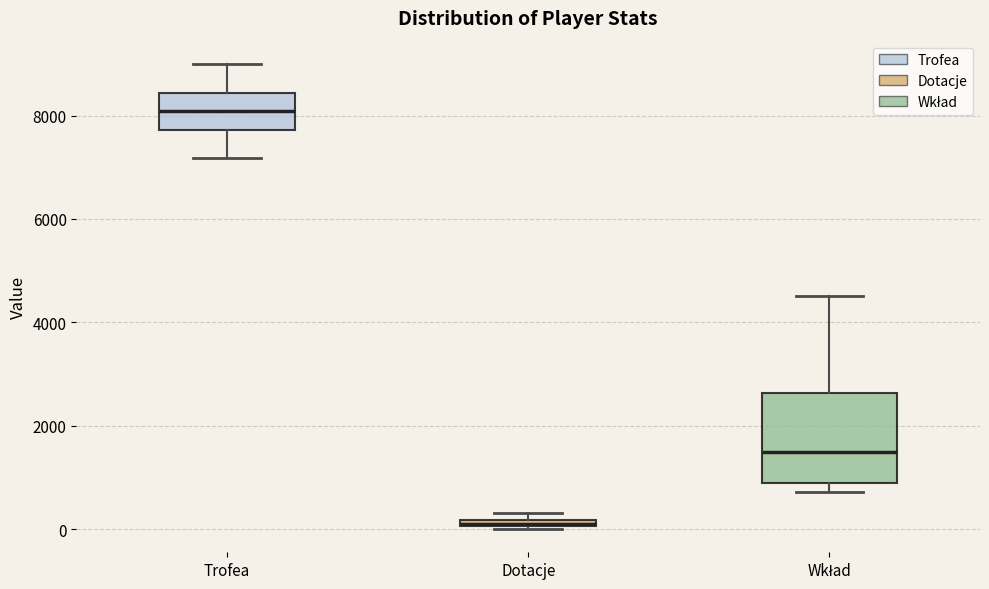

Where does the lower whisker of the box for Trofea end on the y-axis? The values are not printed on the chart, so give them approximately, as read against the axis.

7200